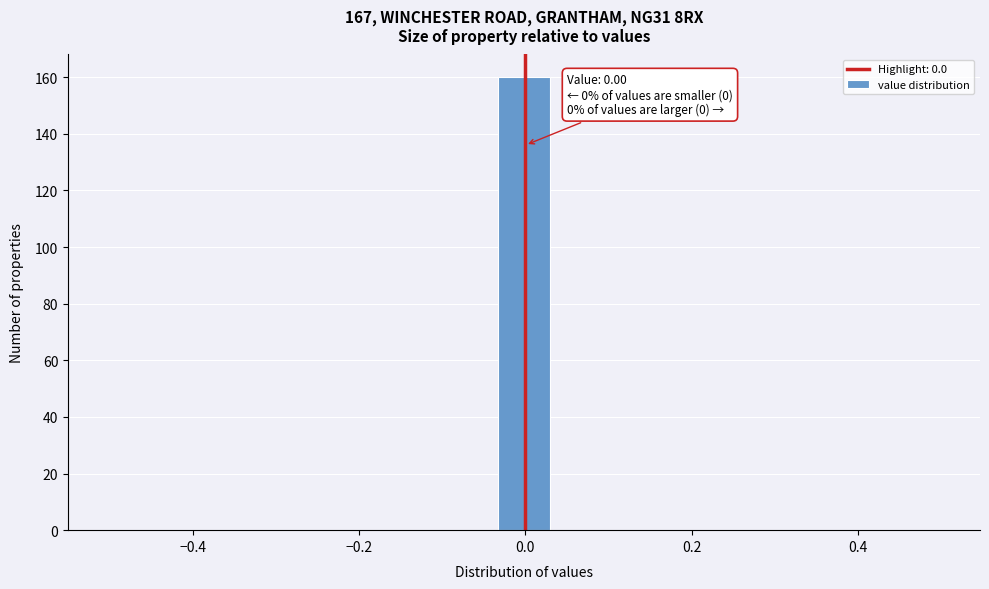

Around what value on the x-axis is the tallest bar? Give the approximate position of its centre, as read against the axis.

0.00